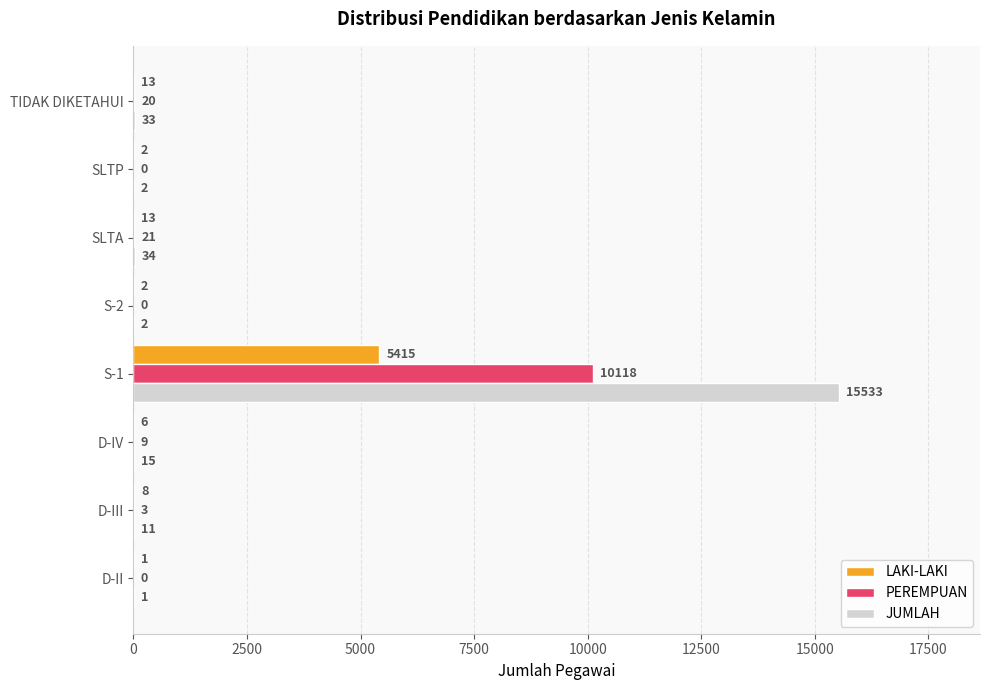

True or false: PEREMPUAN has a value of 20 at TIDAK DIKETAHUI.

True